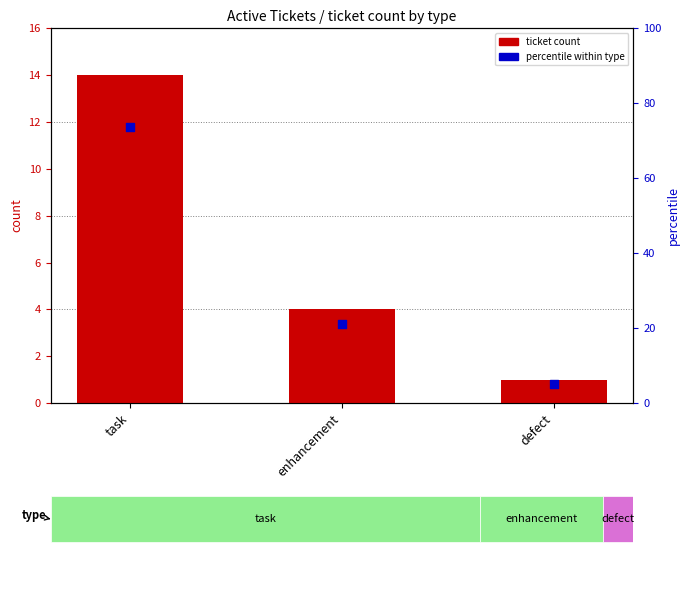

What is the total value across all series at enhancement?

25.1